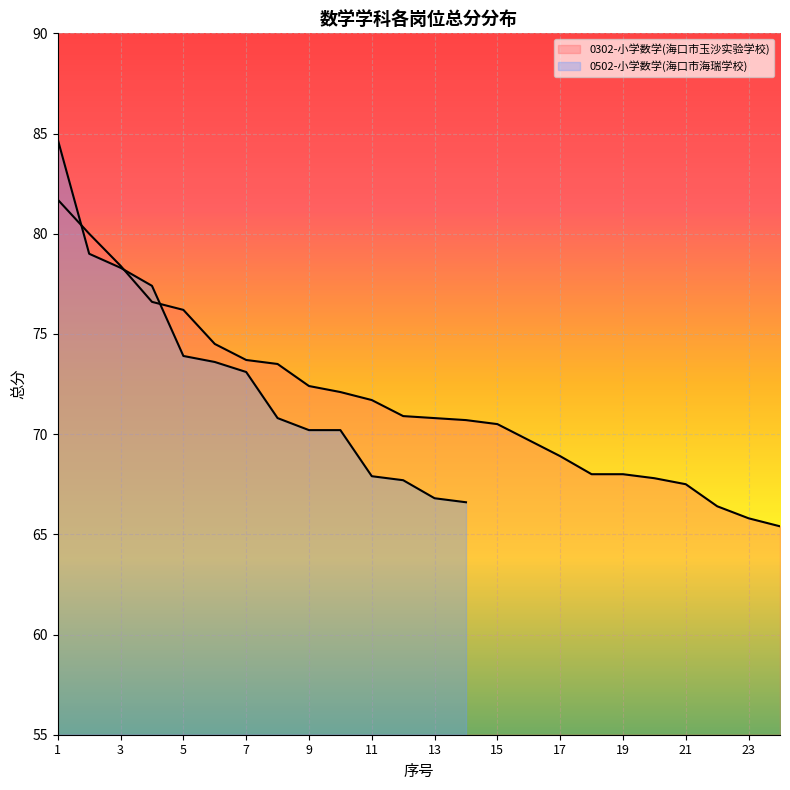

What is the difference between the maximum and minimum values?

16.3